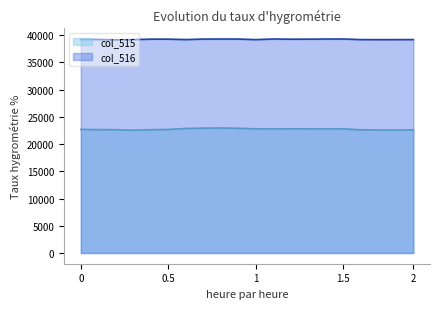

How many interior local peaks does the col_515 series have?

3